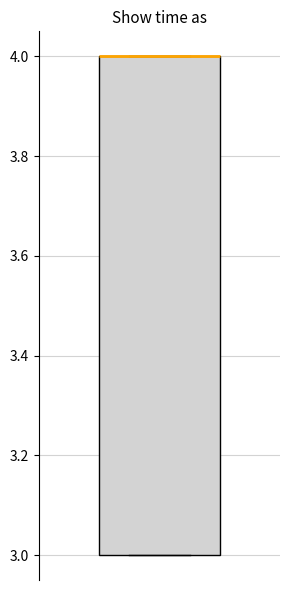

Where is the lower edge of the box on the y-axis? The values are not printed on the chart, so give them approximately, as read against the axis.

3